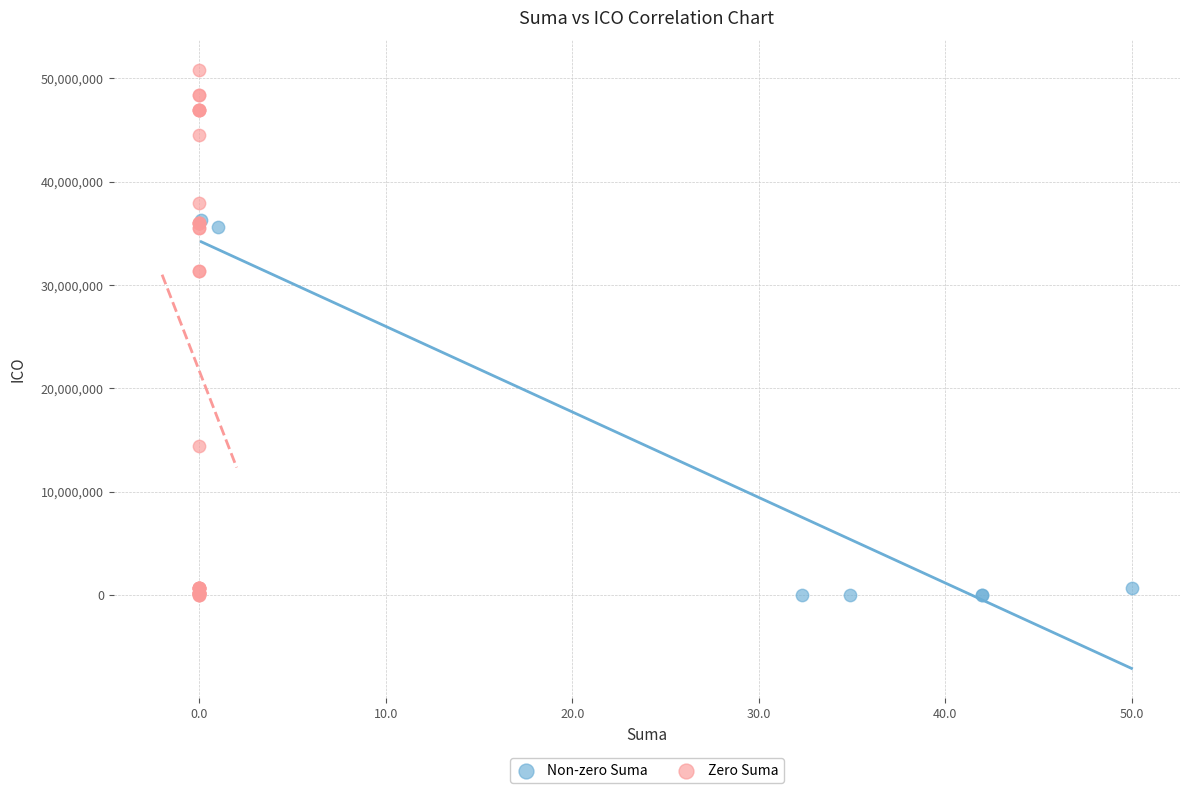

Which series has the largest Y range (max minus min)?

Zero Suma